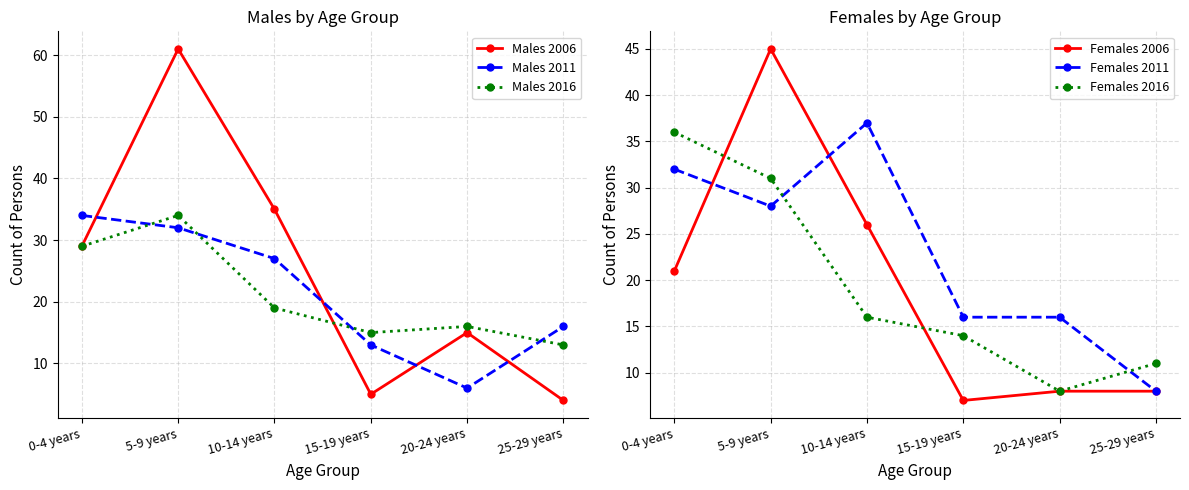

Does the chart display data point markers on the line(s)?

Yes